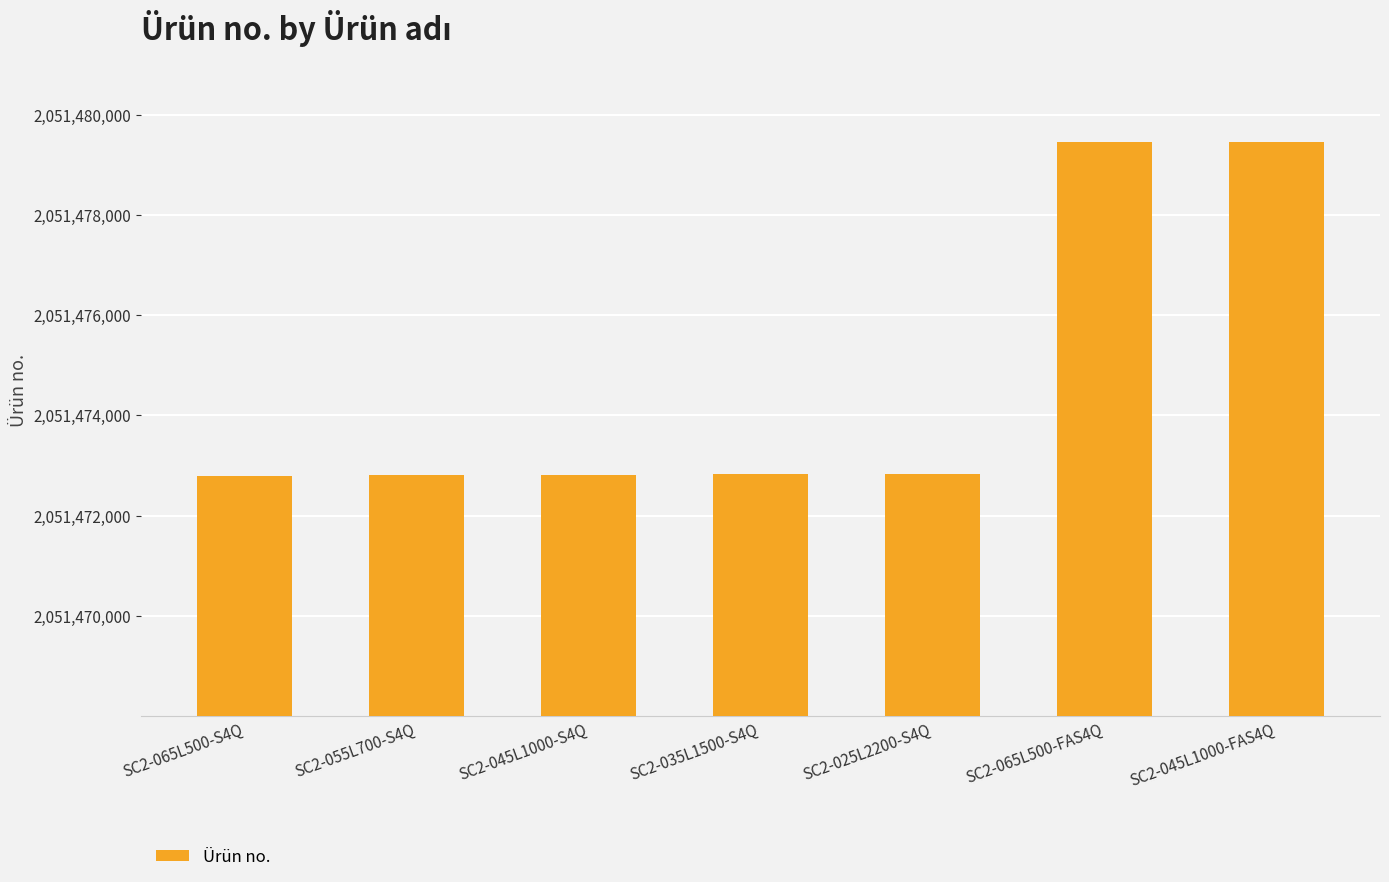

What position from the right is SC2-035L1500-S4Q?

4